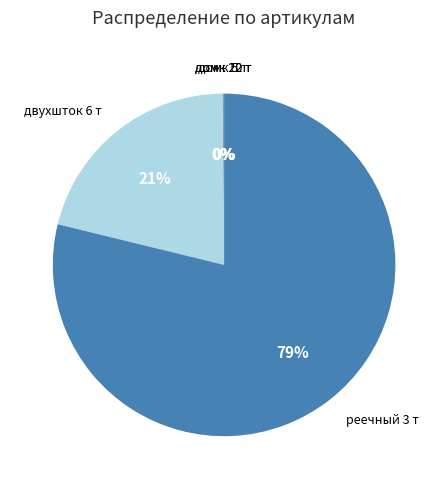

Is there a majority slice in this chart?

Yes